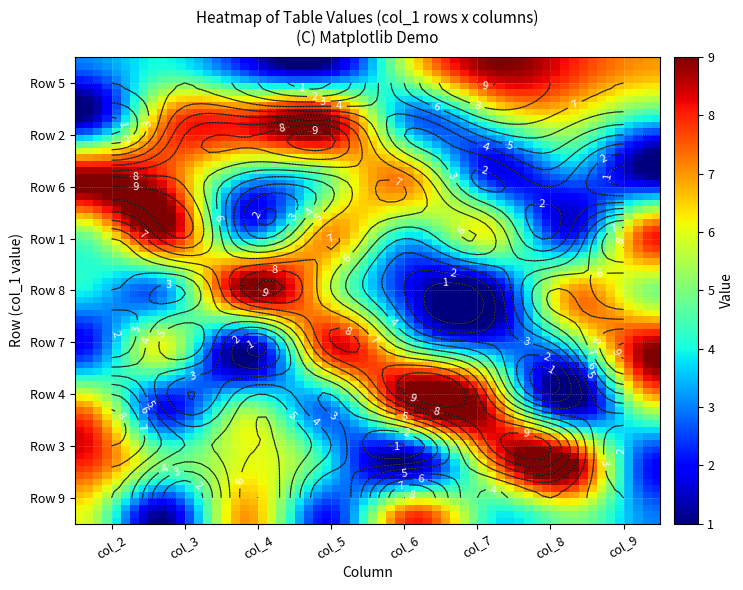

Reading left to right, extract all data points from this chart.

5: 3	4	2	1	6	9	8	7
2: 1	7	8	9	3	5	6	4
6: 9	8	4	5	7	2	3	1
1: 5	9	3	7	4	6	2	8
8: 4	3	9	6	2	1	7	5
7: 2	6	1	8	5	3	4	9
4: 7	2	5	3	9	8	1	6
3: 8	5	6	4	1	7	9	2
9: 6	1	7	2	8	4	5	3